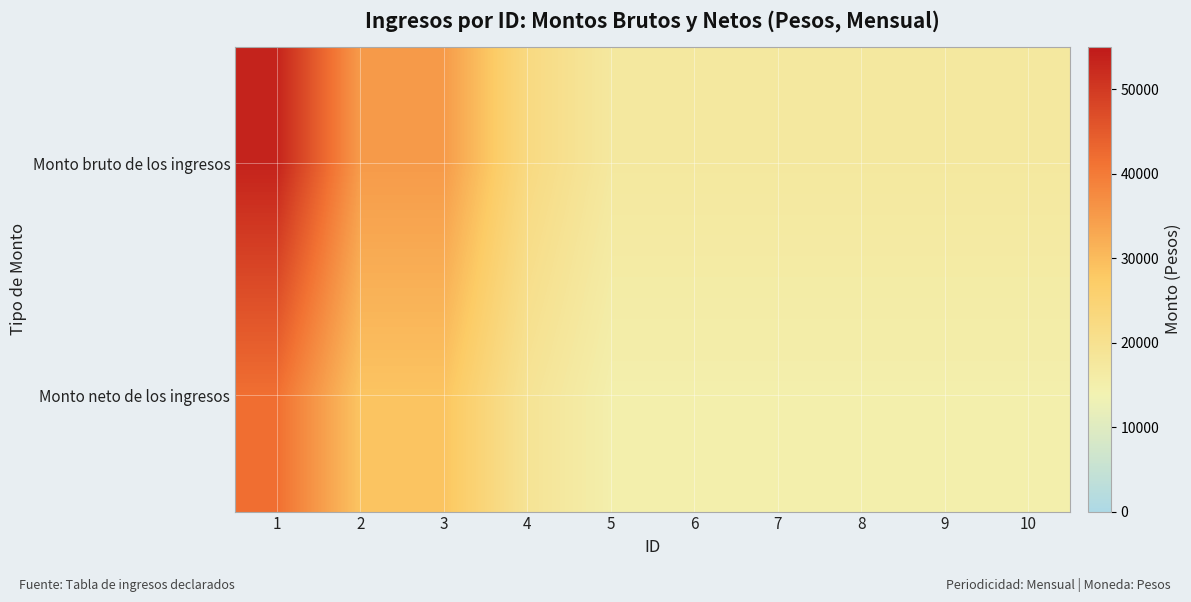

Rank the series by their average value, from highest to lowest.

Monto bruto de los ingresos, Monto neto de los ingresos